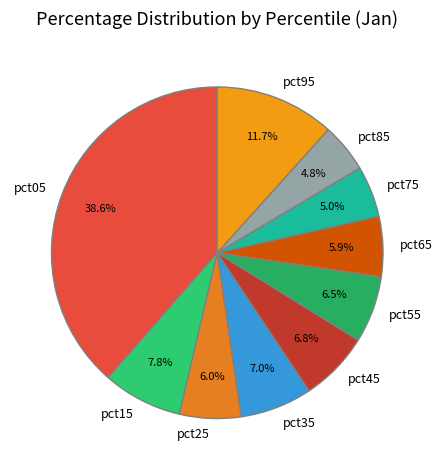

What percentage do pct15 and pct55 together represent?

14.3%